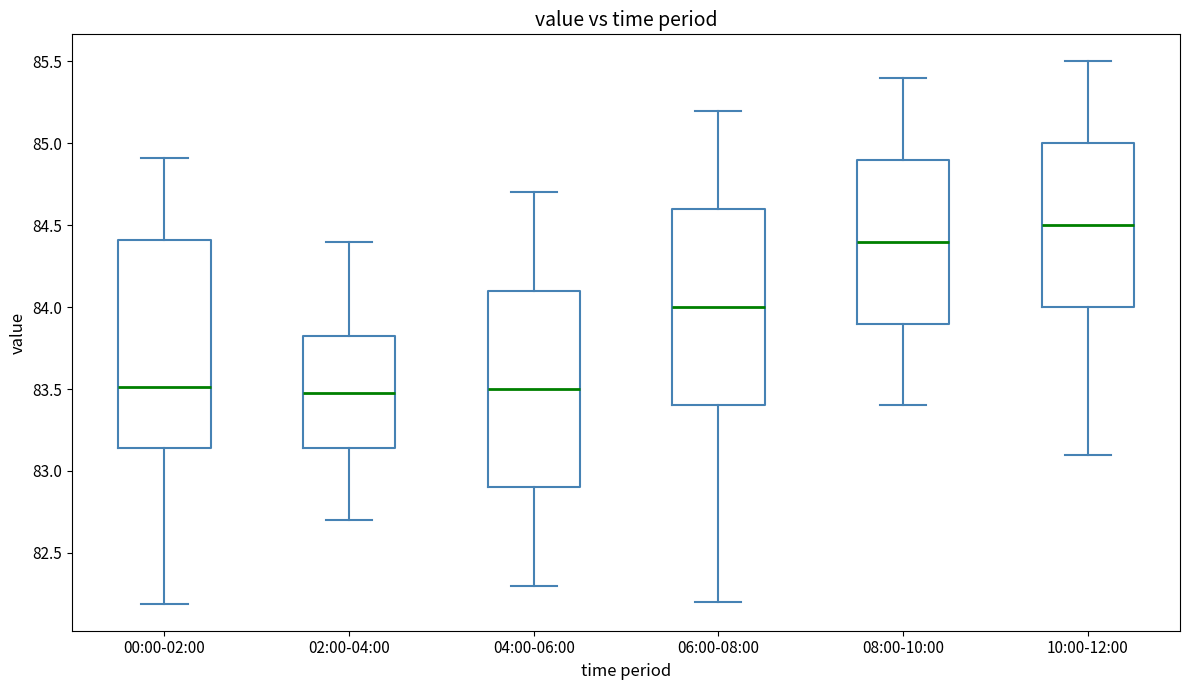

Where does the median line of the box for 04:00-06:00 sit on the y-axis? The values are not printed on the chart, so give them approximately, as read against the axis.

83.50